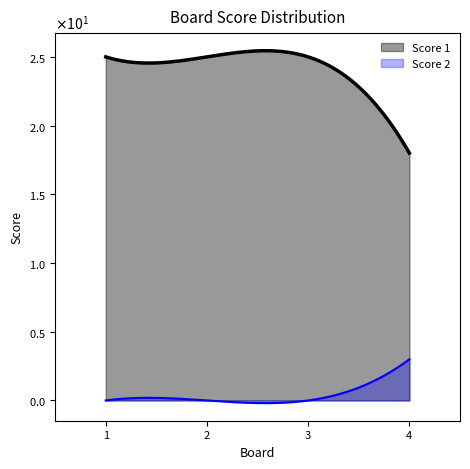

At how many categories does at least one series exceed 17?

4